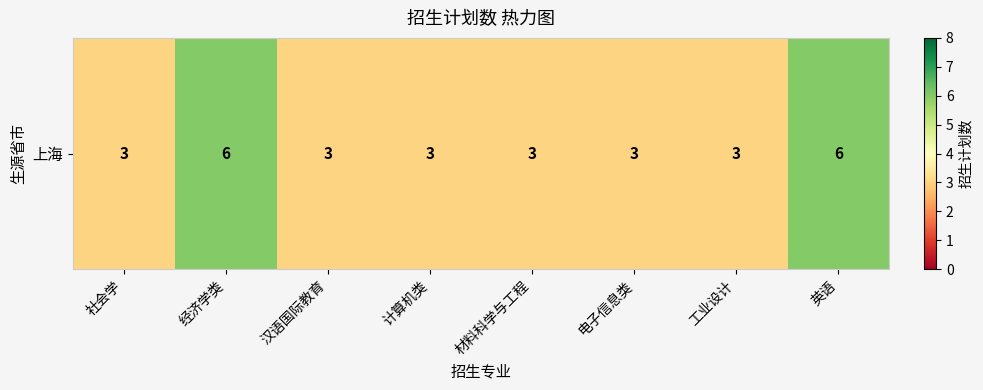

List the labels in order of value, smallest first.

社会学, 汉语国际教育, 计算机类, 材料科学与工程, 电子信息类, 工业设计, 经济学类, 英语